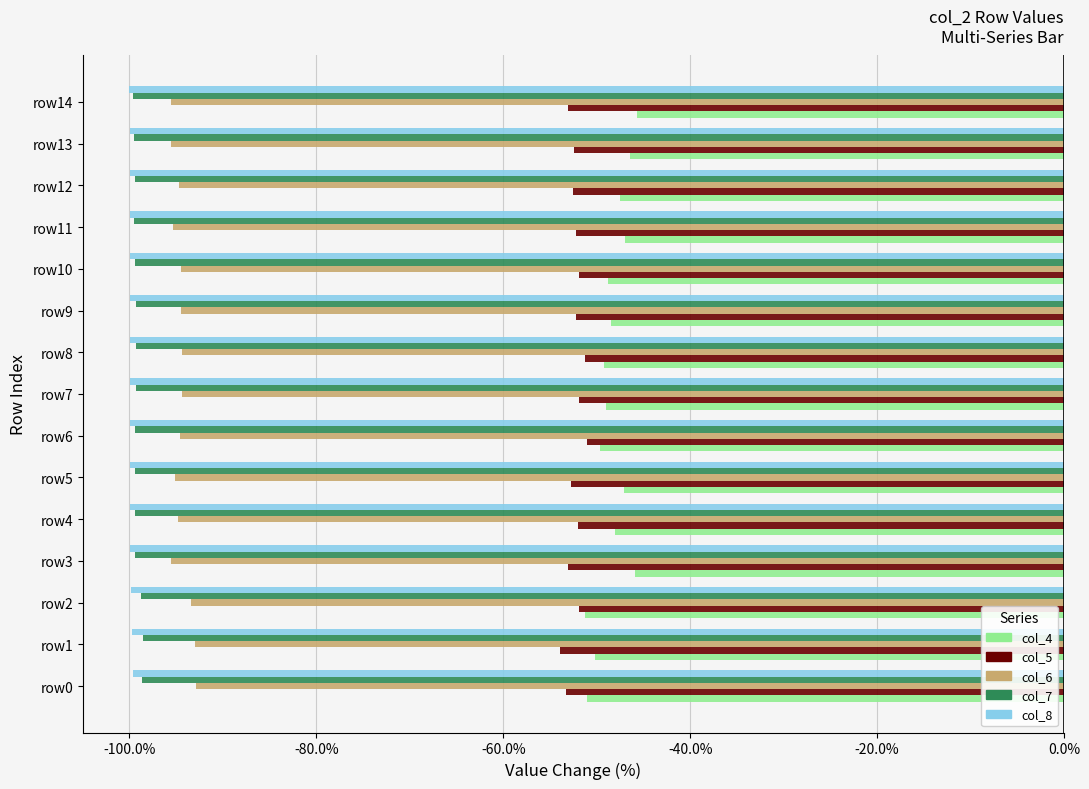

Count the number of categories in the chart.

15